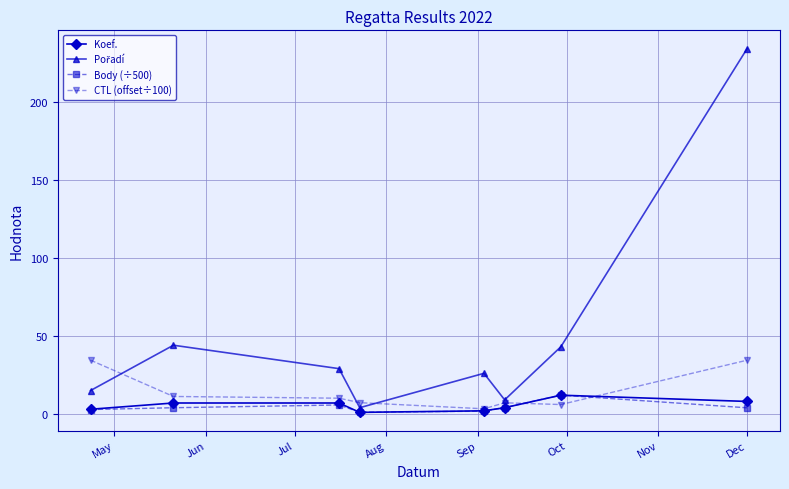

True or false: Body (÷500) has more than 1 interior local peaks.

True